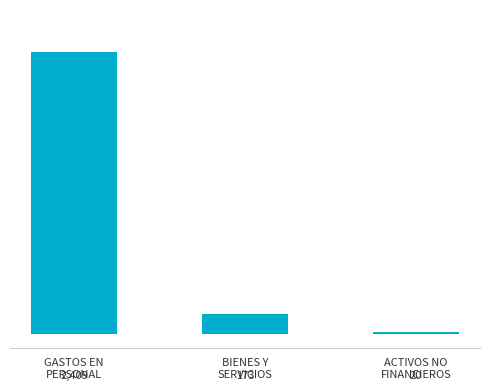

Where does the data first go above 173159?

GASTOS EN
PERSONAL